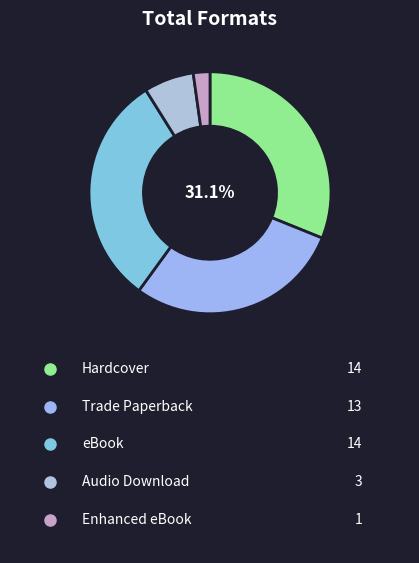

To the nearest percent, what is the average slice percentage?

20%